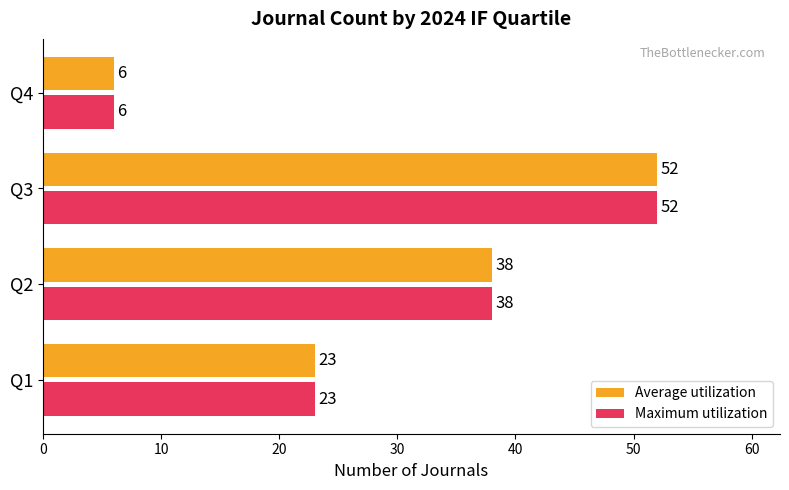

The Average utilization series shows 38 at Q2. True or false?

True